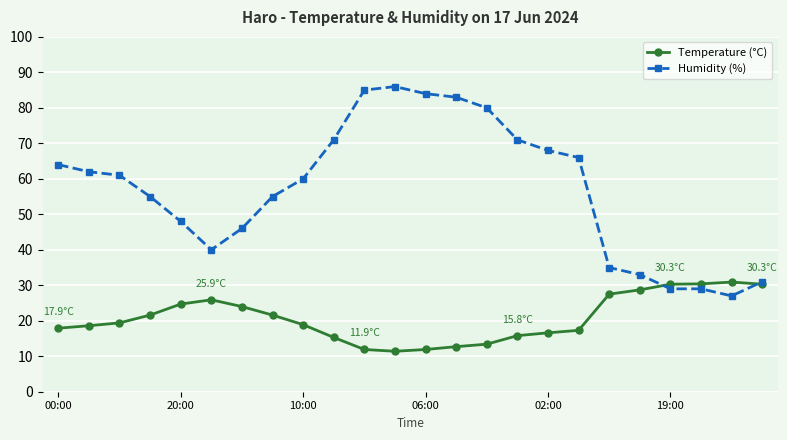

Which series has the widest spread of values?

Humidity (%)